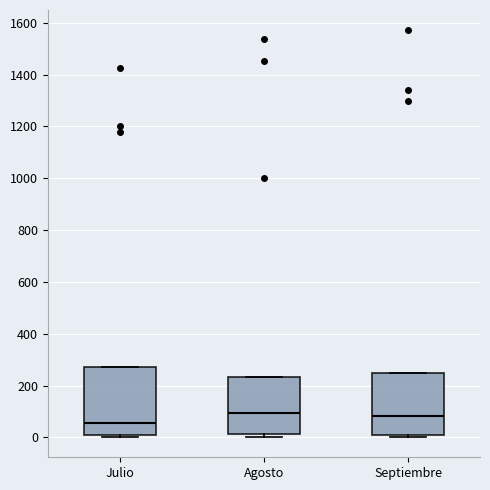

Reading left to right, read every box against the y-axis: the position of its median line, the range the box covers, and the ends of its whiskers. The values are not printed on the chart, so give them approximately, as read against the axis.

Julio: median 60, box 0 to 280, whiskers 0 (just below the box's lower edge) to 280
Agosto: median 100, box 20 to 240, whiskers 0 to 240
Septiembre: median 80, box 20 to 240, whiskers 0 to 240